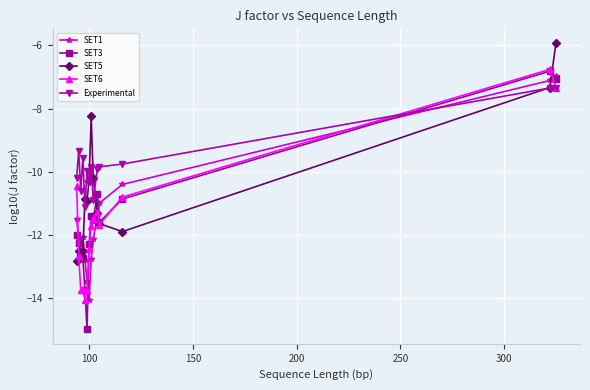

What is the lowest value of the SET5 series?

-12.8